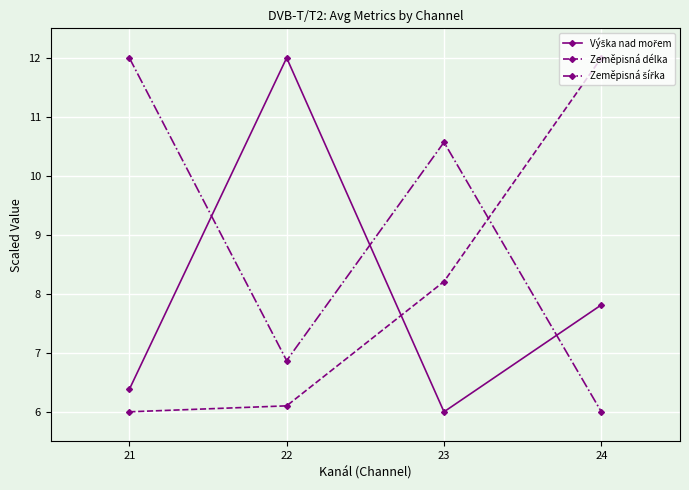

At which category is the sum across all series the highest?

24